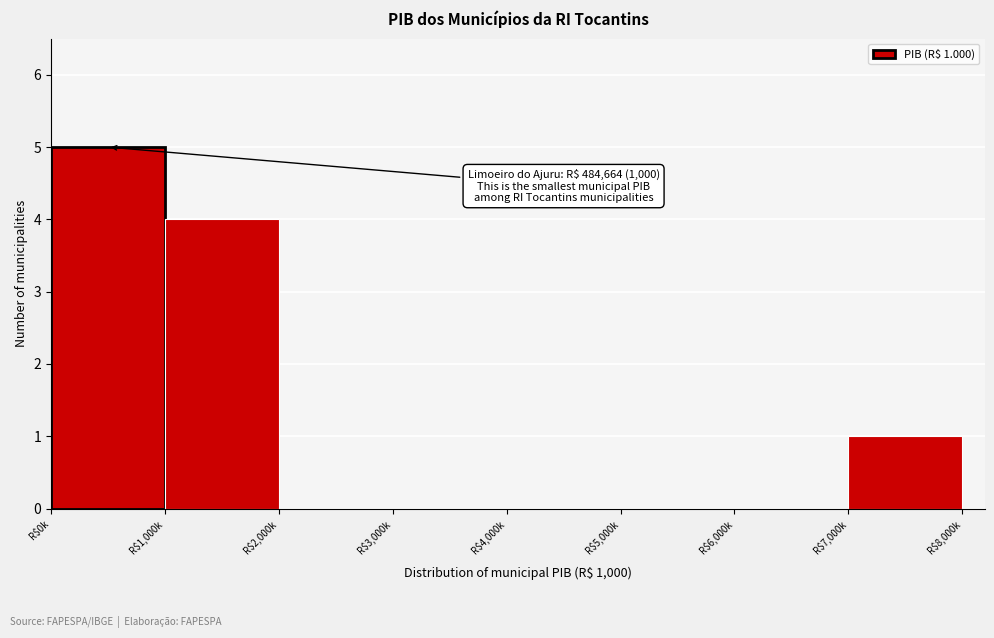

What is the maximum value shown in the chart?

5